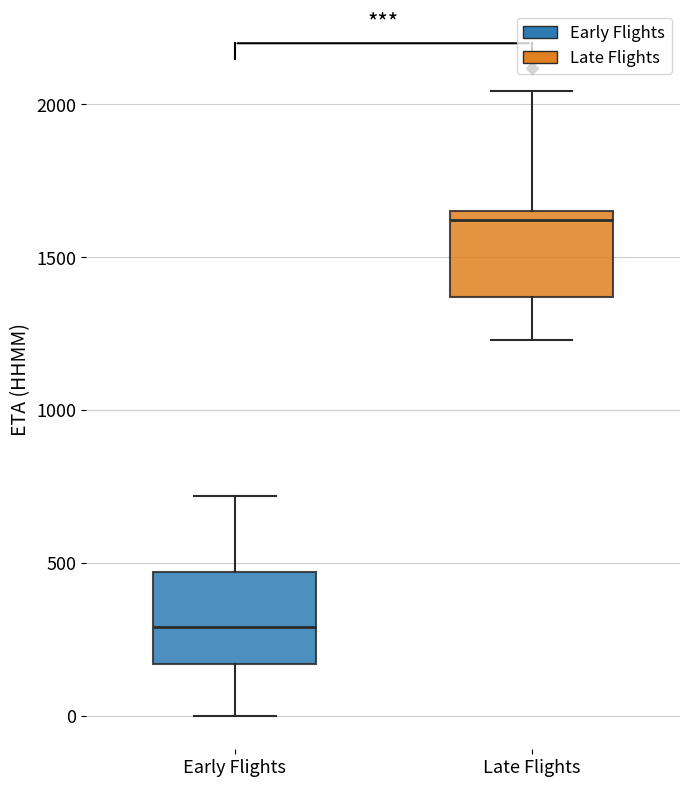

Reading left to right, transcribe this box plot: for each box, give where its median line is, the range the box spans, and where its two whiskers end, as read against the y-axis. The values are not printed on the chart, so give them approximately, as read against the axis.

Early Flights: median 300, box 150 to 450, whiskers 0 to 700
Late Flights: median 1600, box 1350 to 1650, whiskers 1250 to 2050